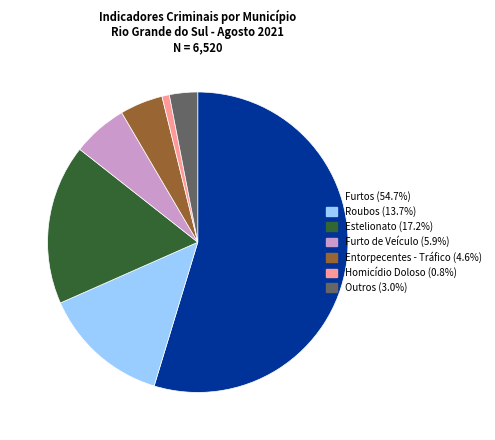

Does Estelionato (17.2%) account for over 50% of the chart?

No